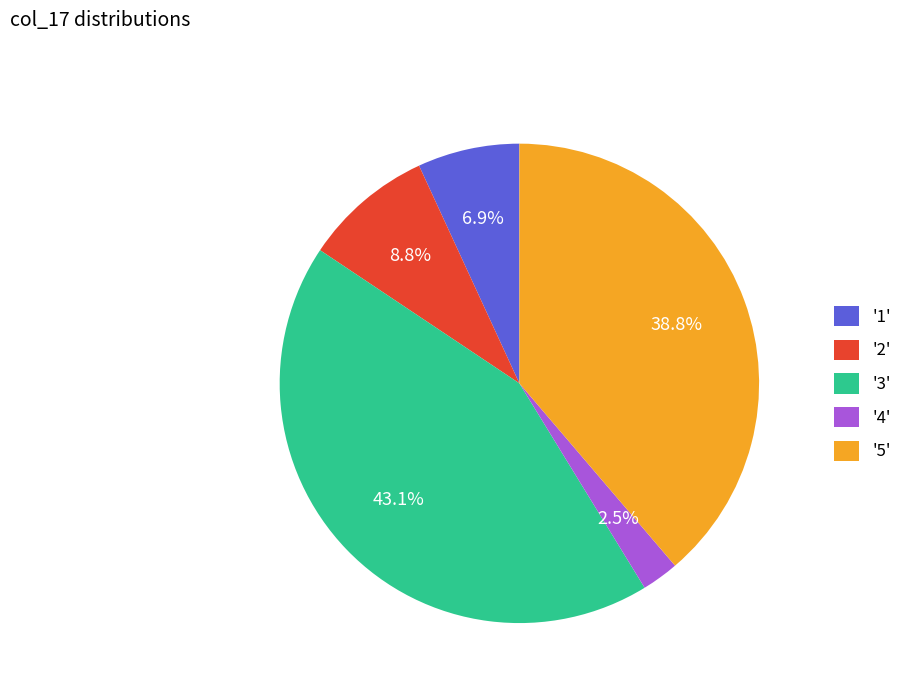

Do '2' and '1' together represent more than half of the pie?

No